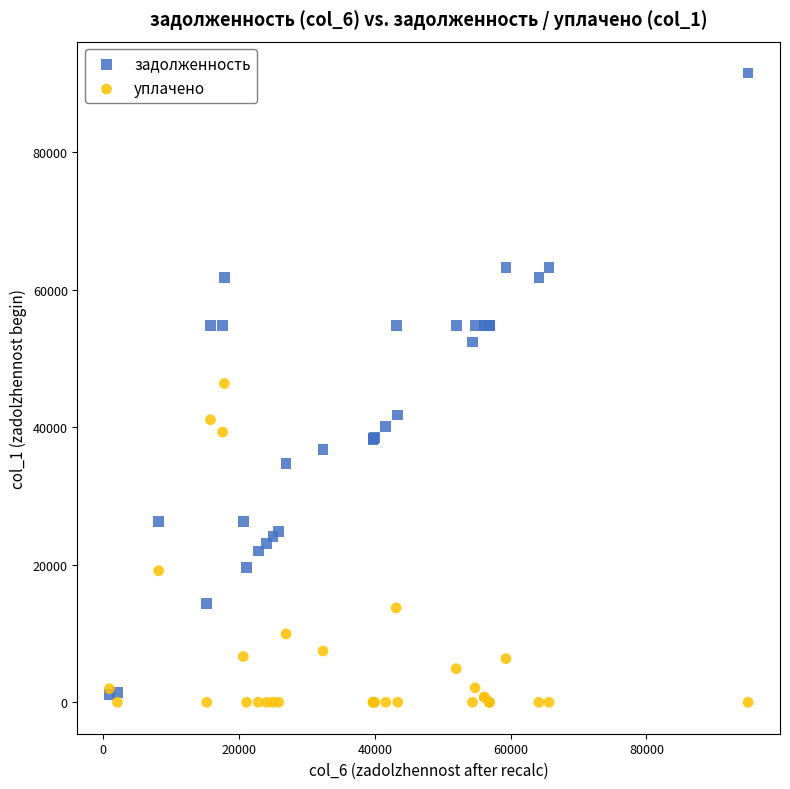

What are all the series names shown in the legend?

задолженность, уплачено